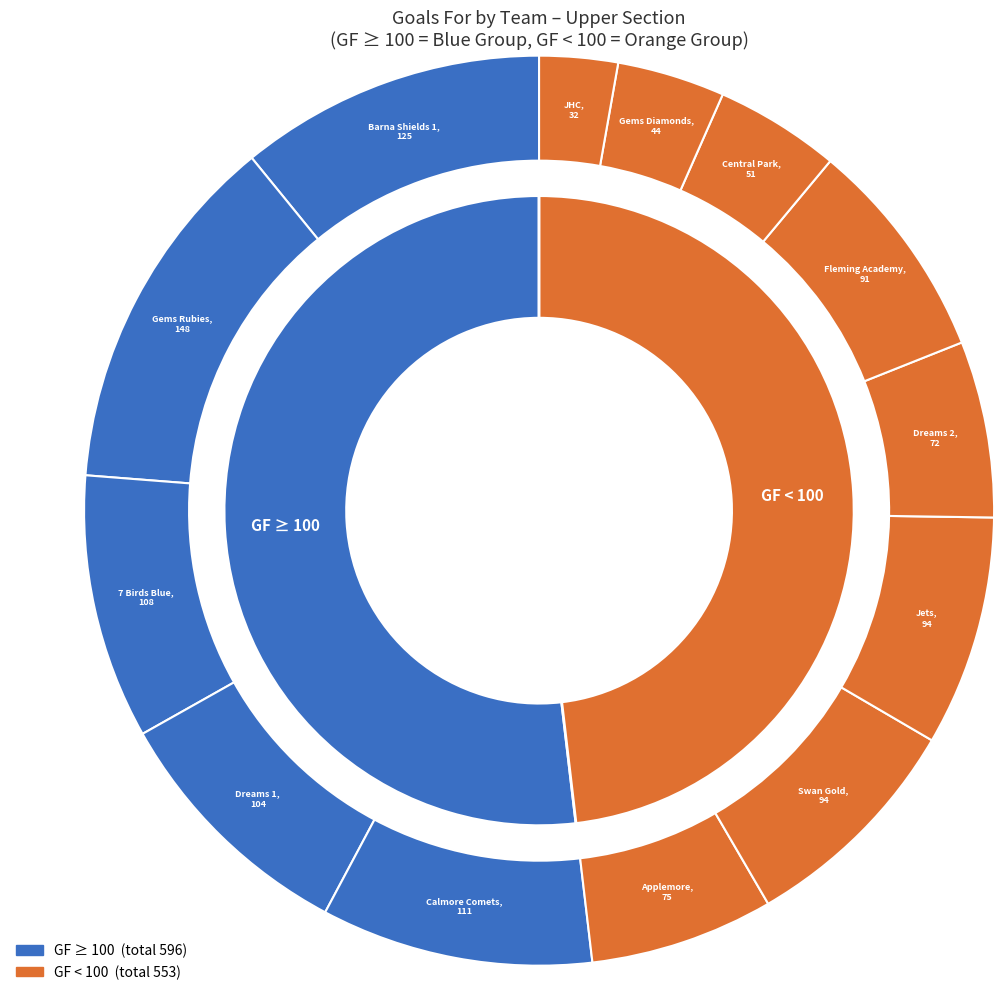

Is there a majority slice in this chart?

No